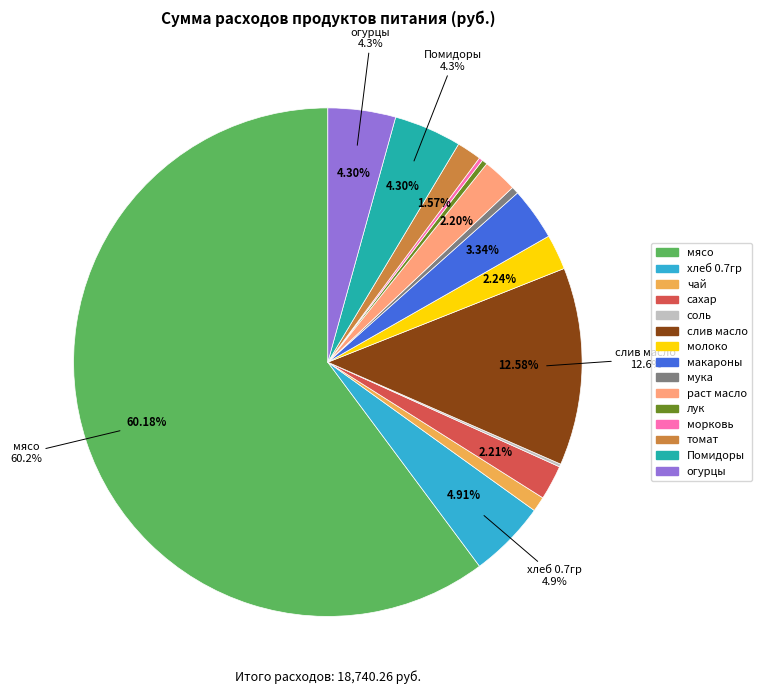

To the nearest percent, what percentage of the pie is чай?

1%